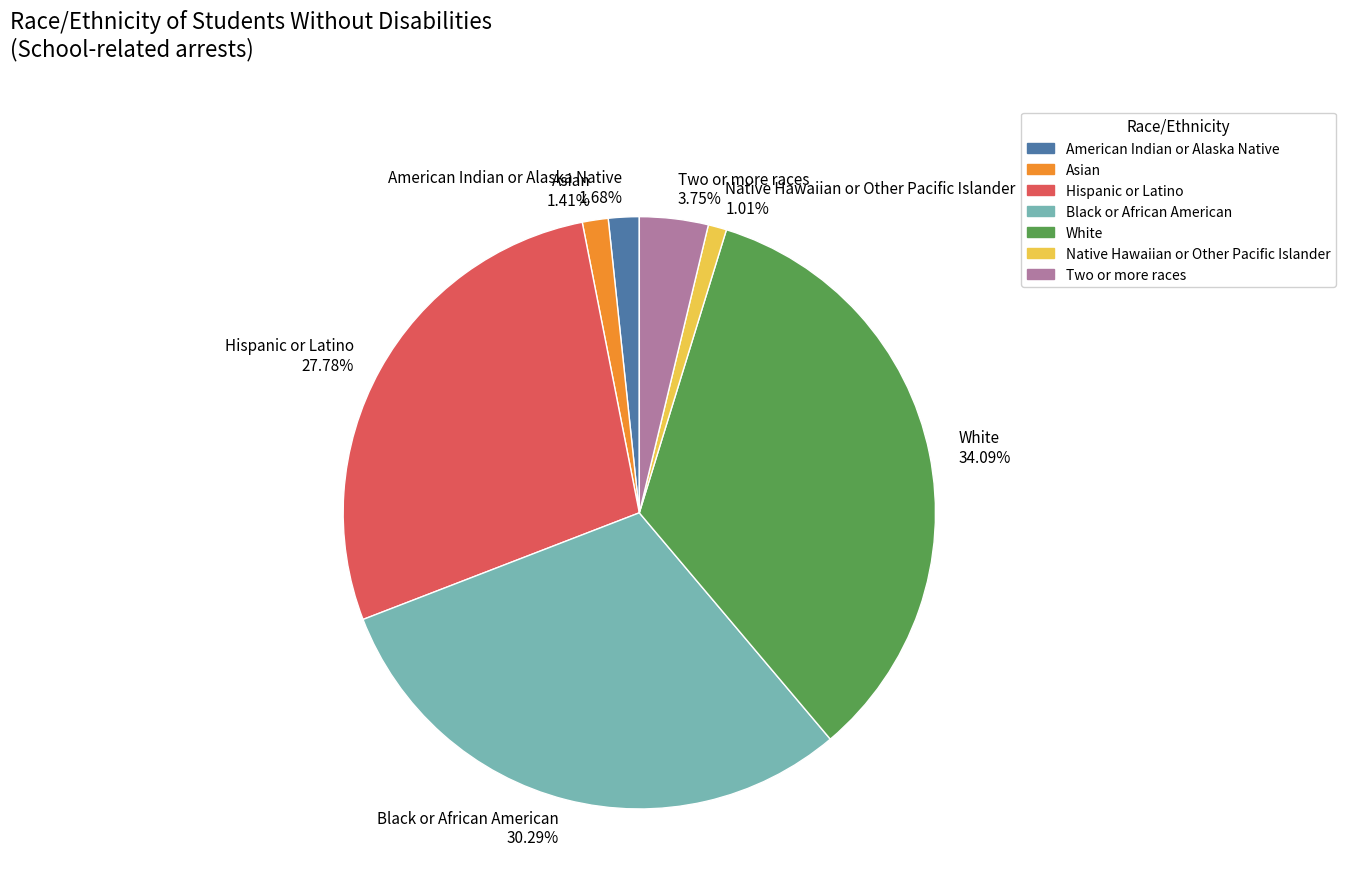

Does any single category account for the majority?

No